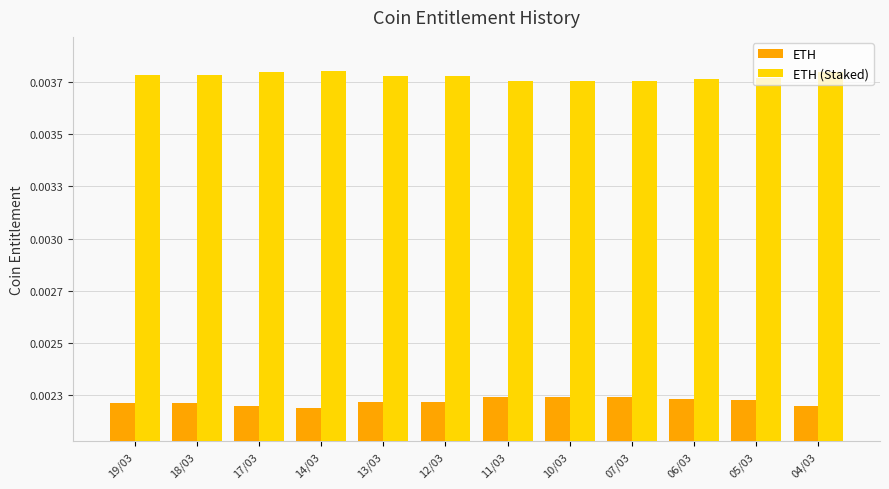

The ETH (Staked) series shows 0.0 at 12/03. True or false?

True